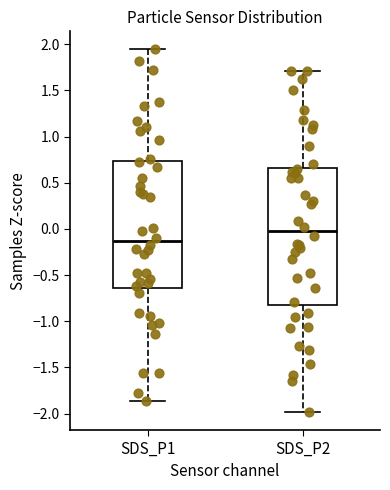

Where is the upper edge of the box for SDS_P2 on the y-axis? The values are not printed on the chart, so give them approximately, as read against the axis.

0.65